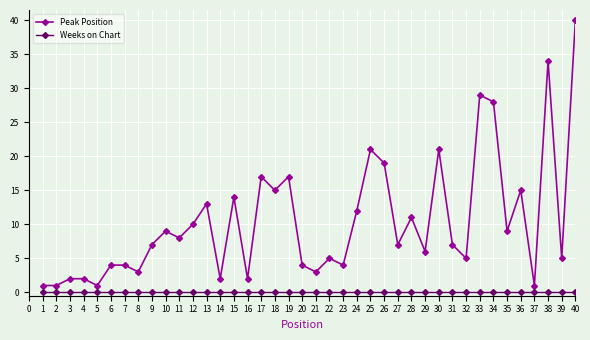

What is the total value across all series at 1?

1